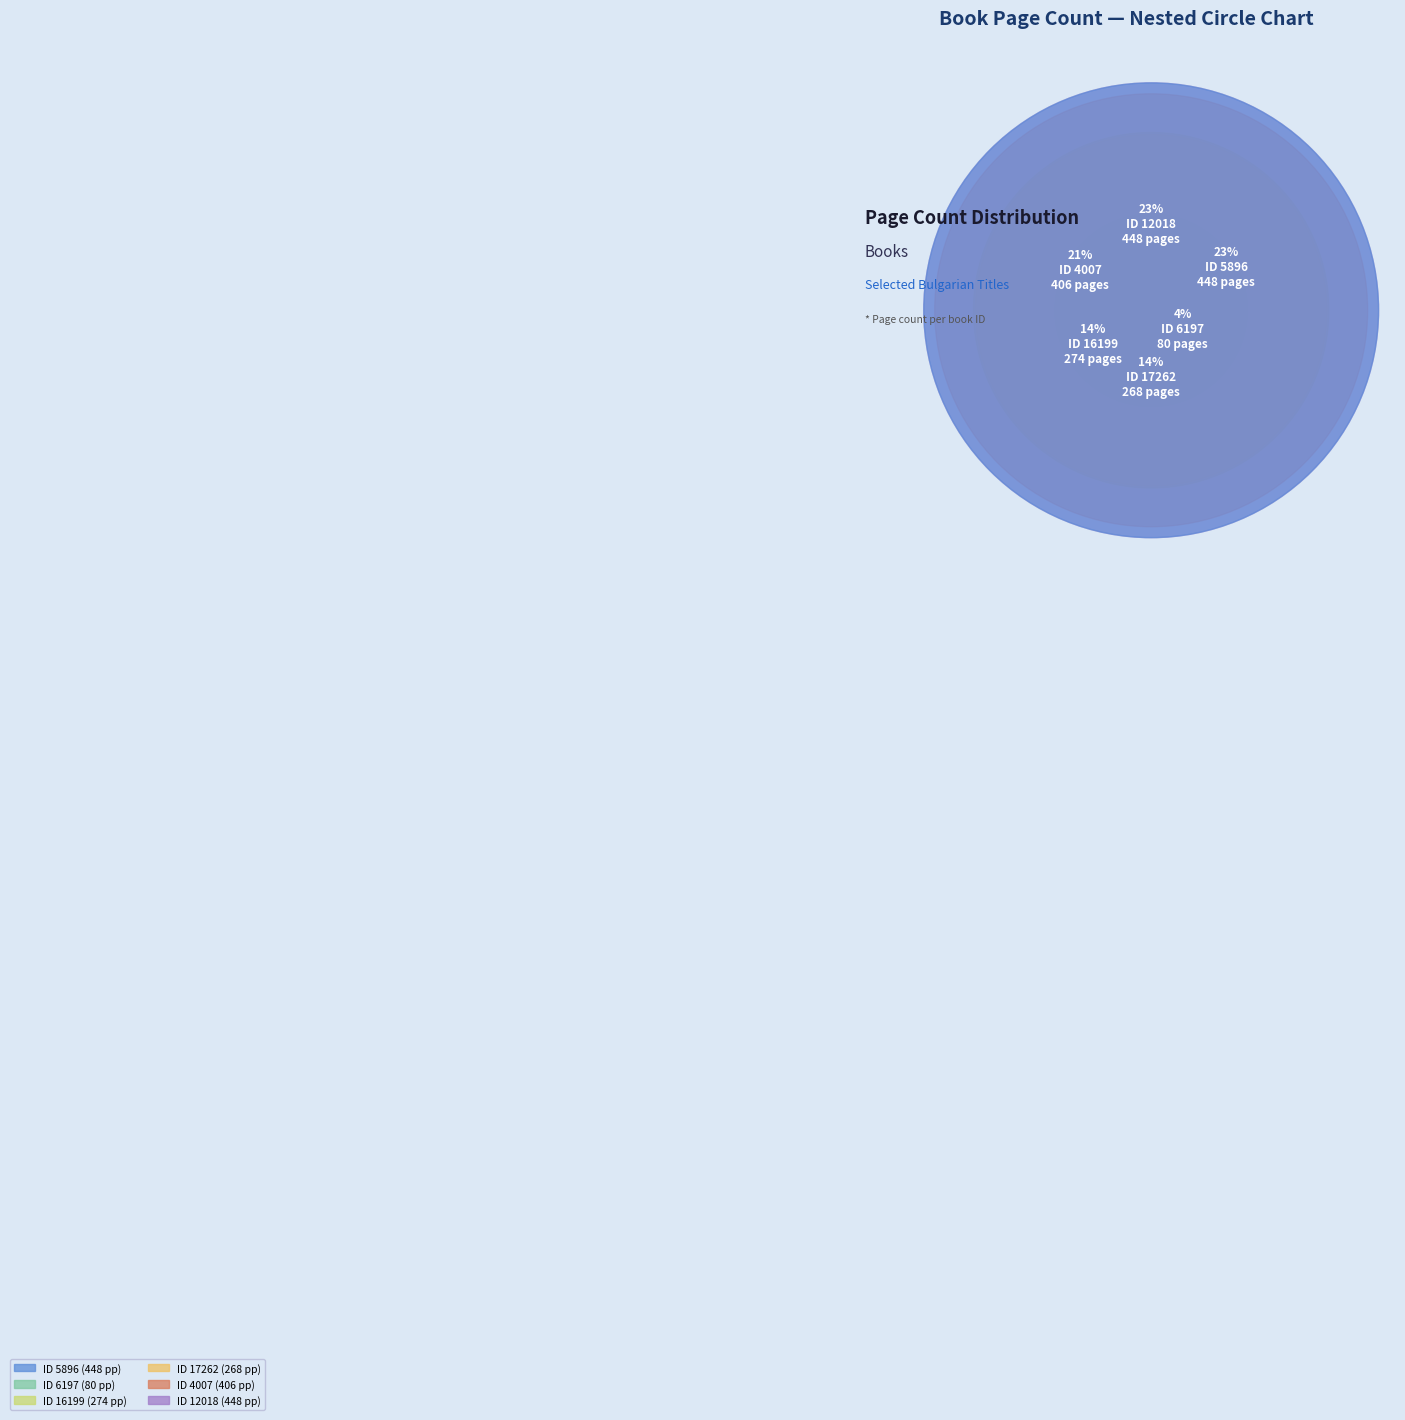

How much of the chart is everything except 5896?

76.7%